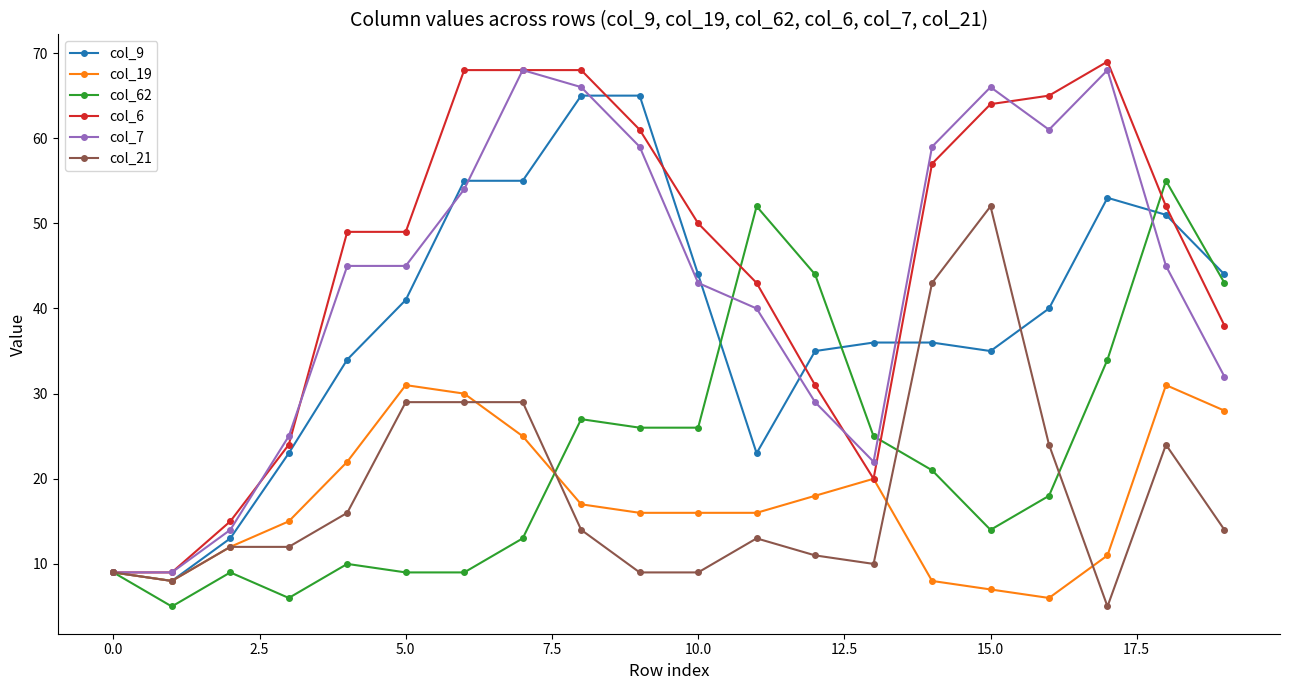

True or false: col_19 has more than 0 points higher than both neighbors.

True